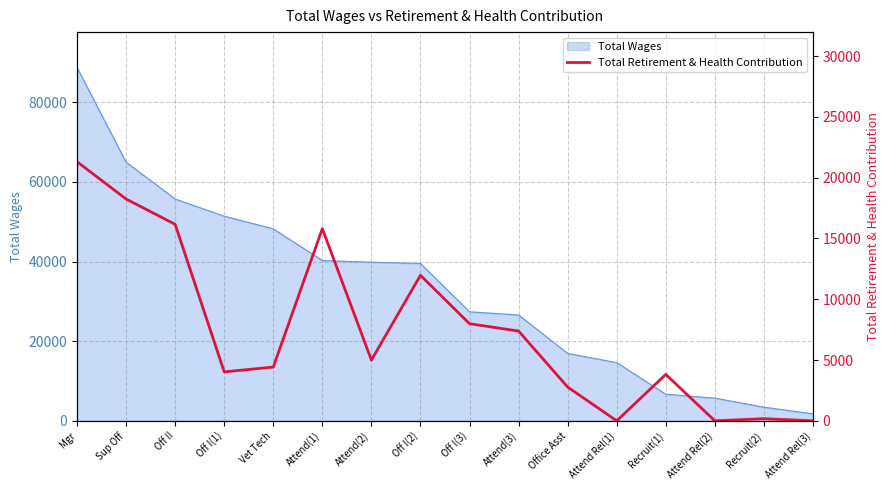

Which has a higher value, Attend(1) or Off II?

Off II